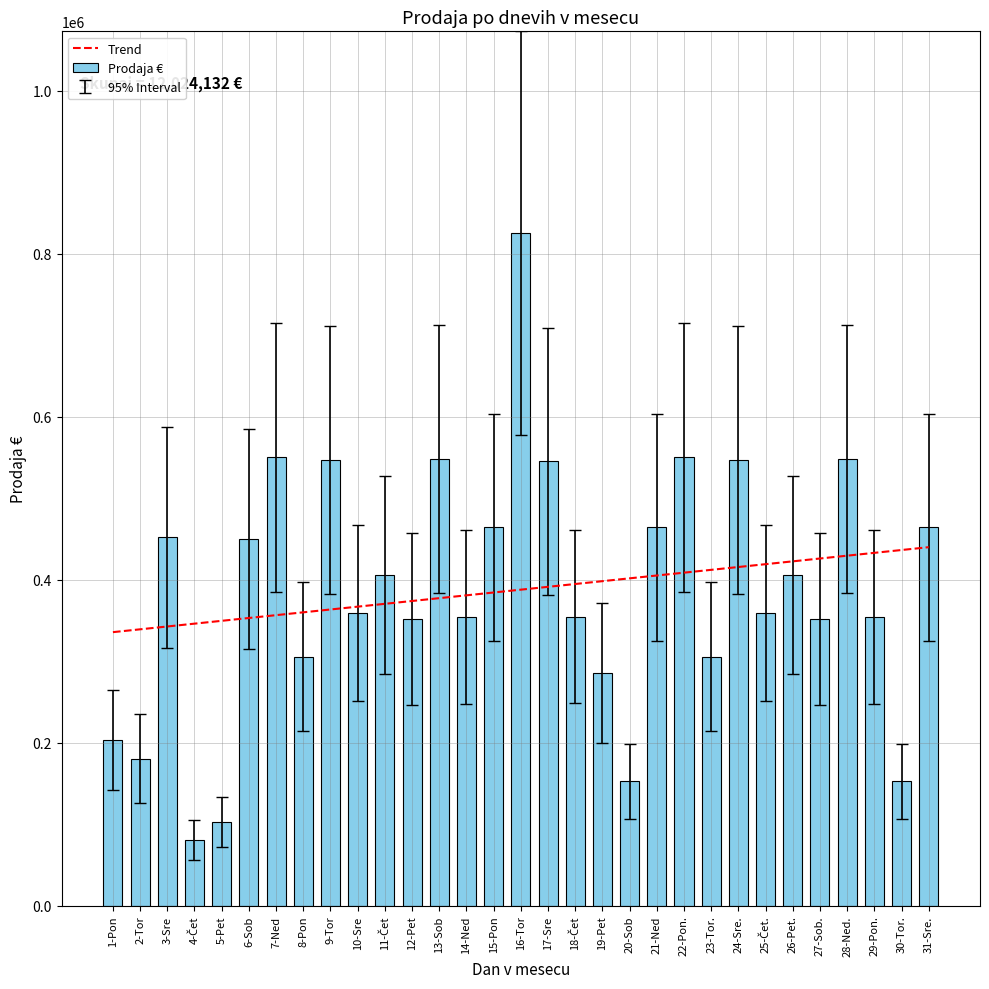

The value at 14-Ned is 196078.6. True or false?

False